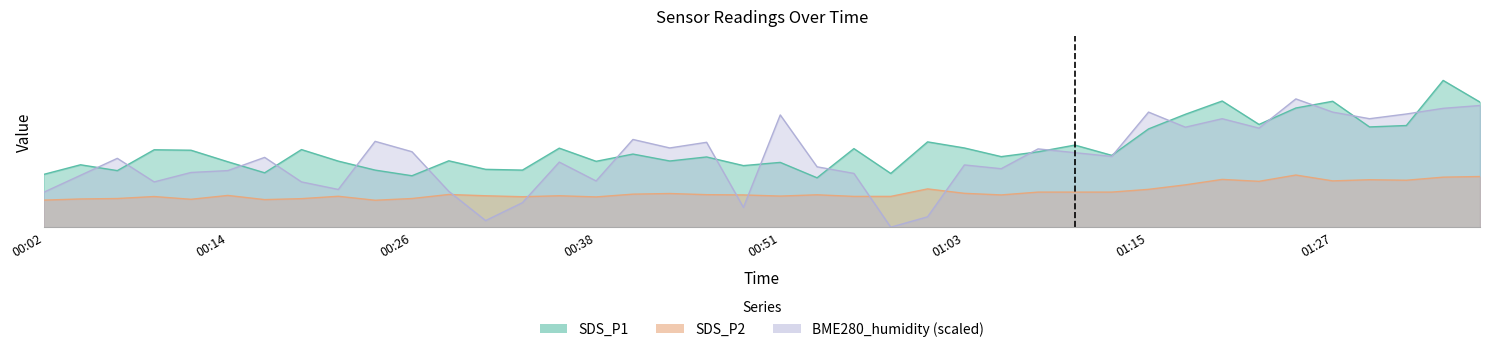

Rank the series at 00:31 from lowest to highest value.

BME280_humidity, SDS_P2, SDS_P1